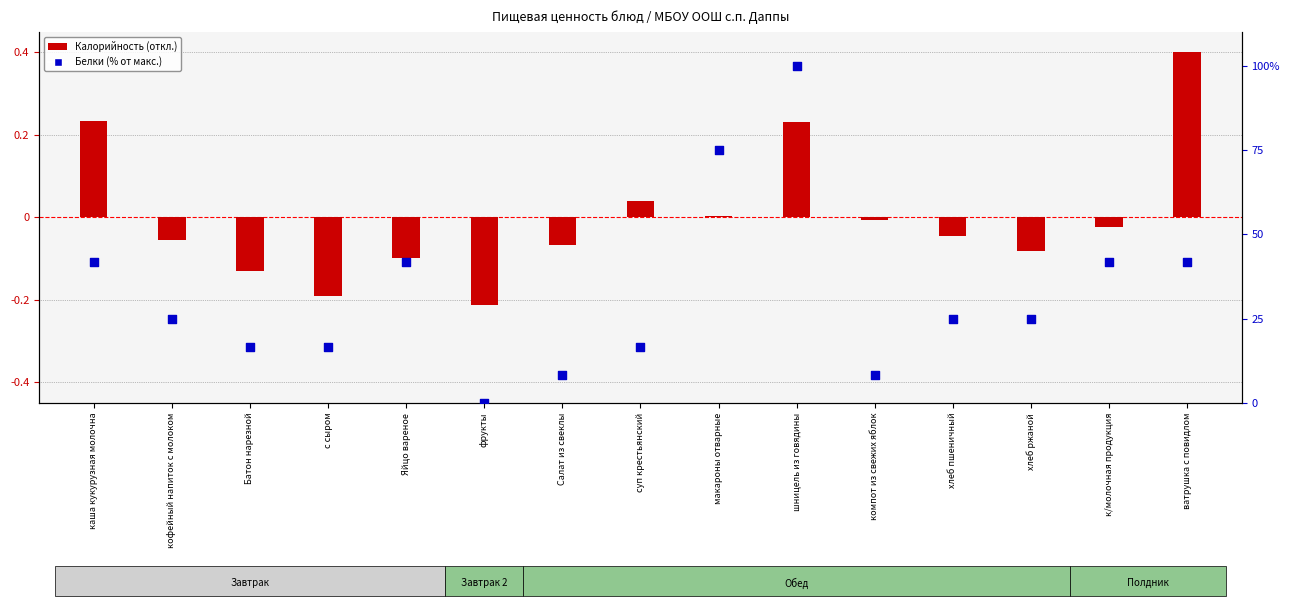

Is the value of Калорийность (откл.) at хлеб пшеничный greater than the value of Белки (% от макс.) at шницель из говядины?

No